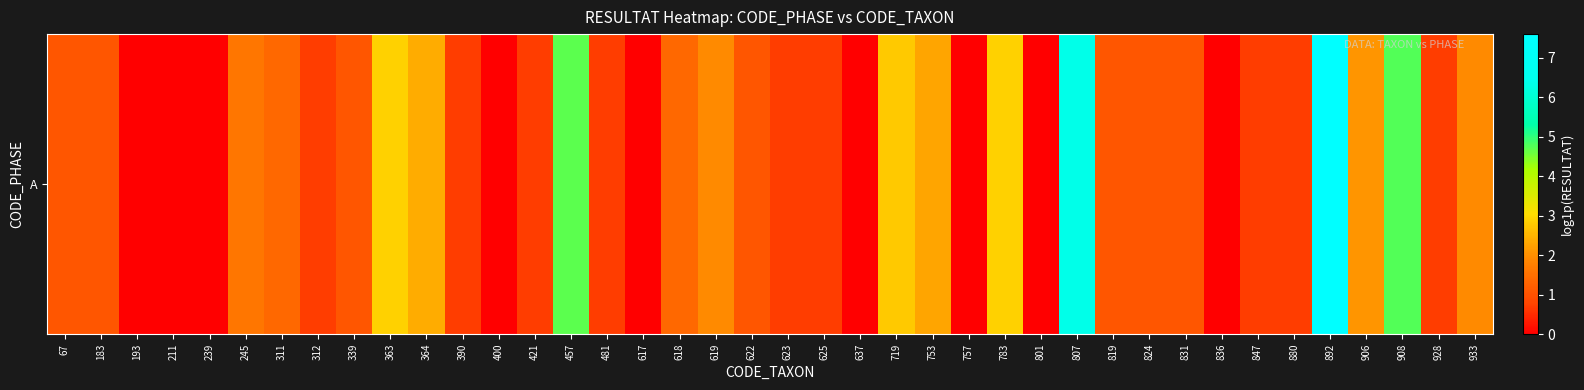

Reading left to right, what are all the values shown in this chart?

1.1	1.1	0.0	0.0	0.0	1.6	1.4	0.7	1.1	2.9	2.4	0.7	0.0	0.7	4.7	0.7	0.0	1.4	1.9	1.1	0.7	0.7	0.0	2.8	2.3	0.0	2.9	0.0	6.4	1.1	1.1	1.1	0.0	0.7	0.7	7.6	2.1	4.8	0.7	1.9